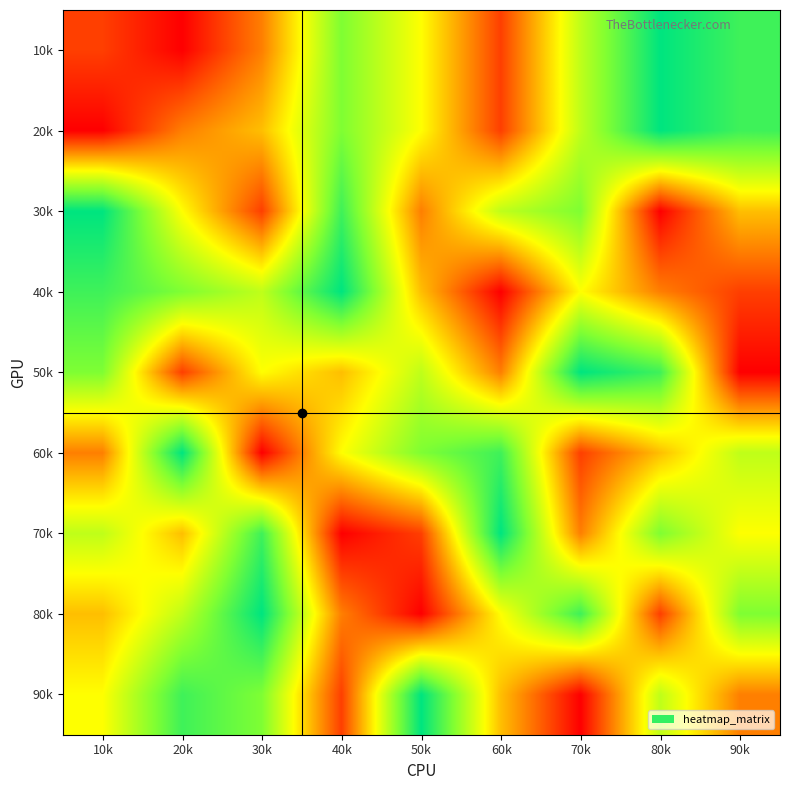

Rank the series at 20k from highest to lowest value.

60k, 90k, 40k, 80k, 30k, 70k, 20k, 50k, 10k